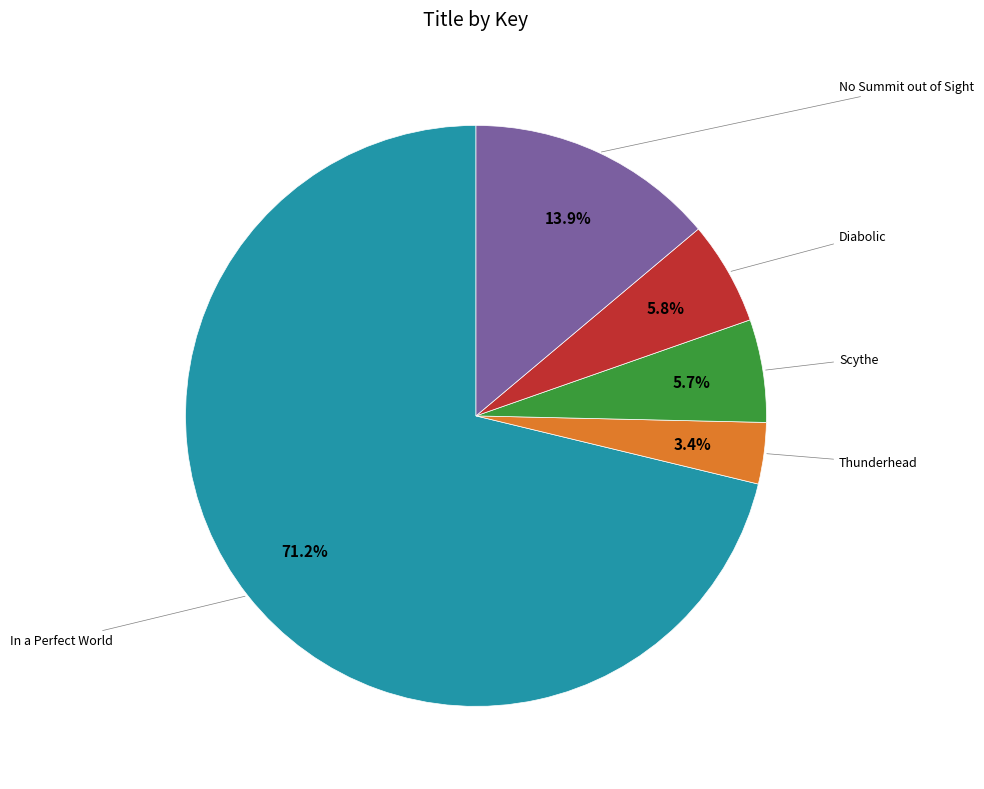

Does any single category account for the majority?

Yes